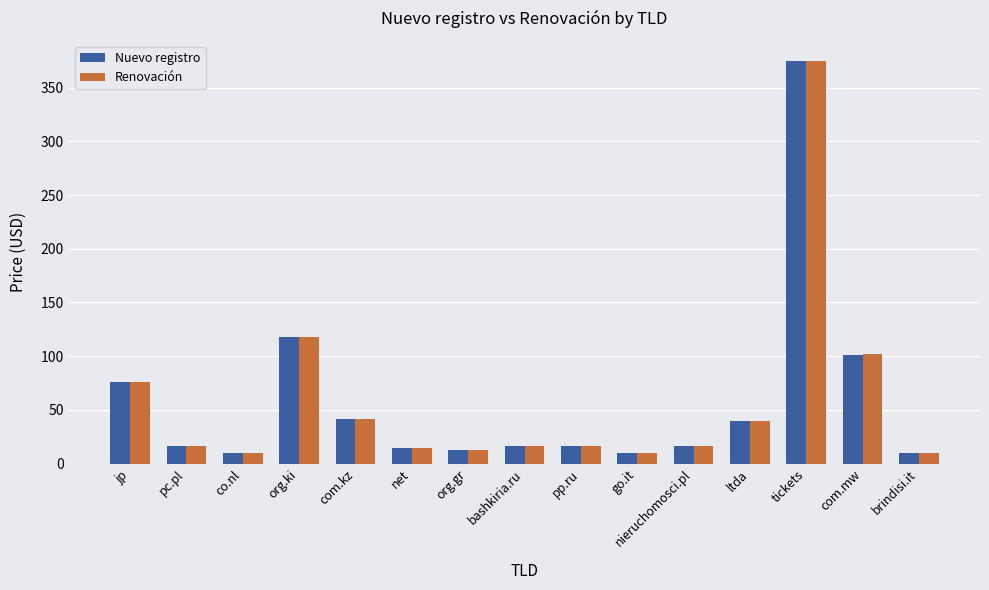

Is it true that Renovación equals 16.7 at nieruchomosci.pl?

True